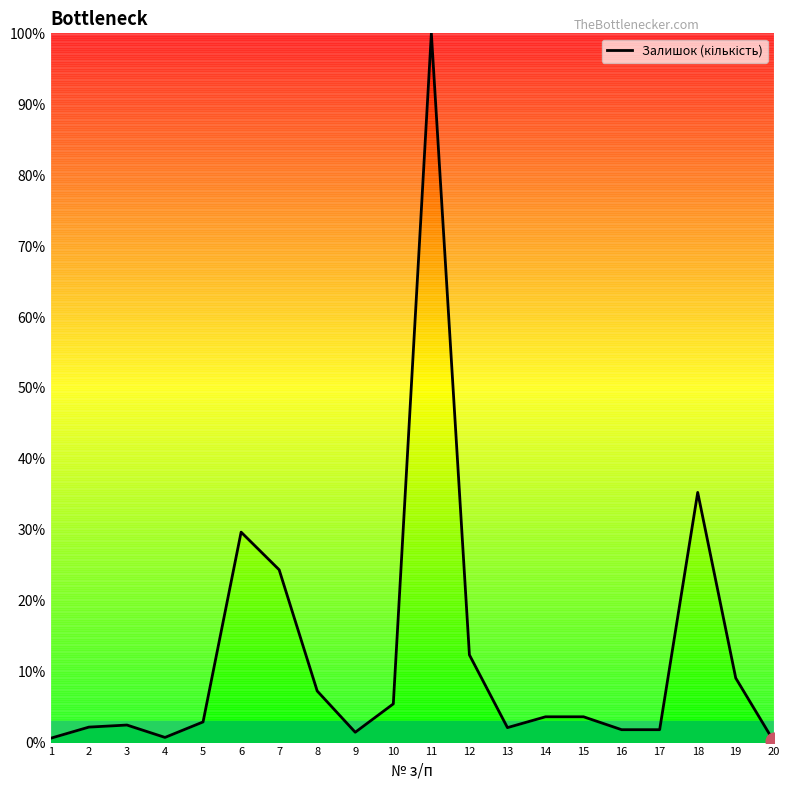

What is the maximum value shown in the chart?

100.0